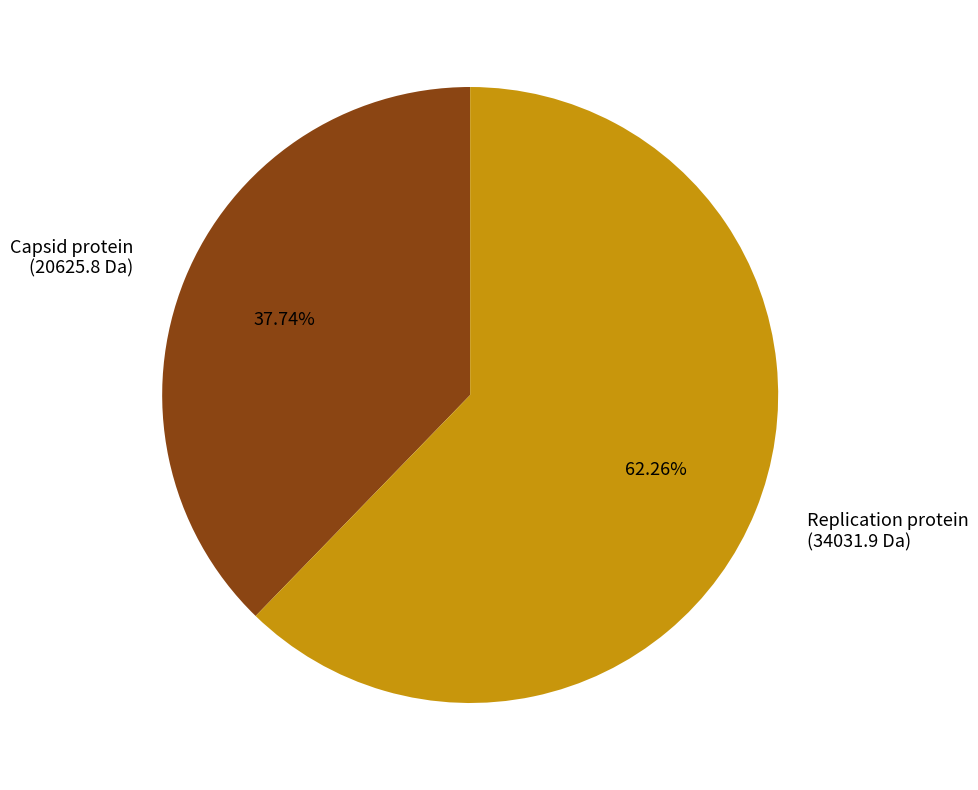

Which category has the smallest portion of the pie?

Capsid protein (20625.8 Da)